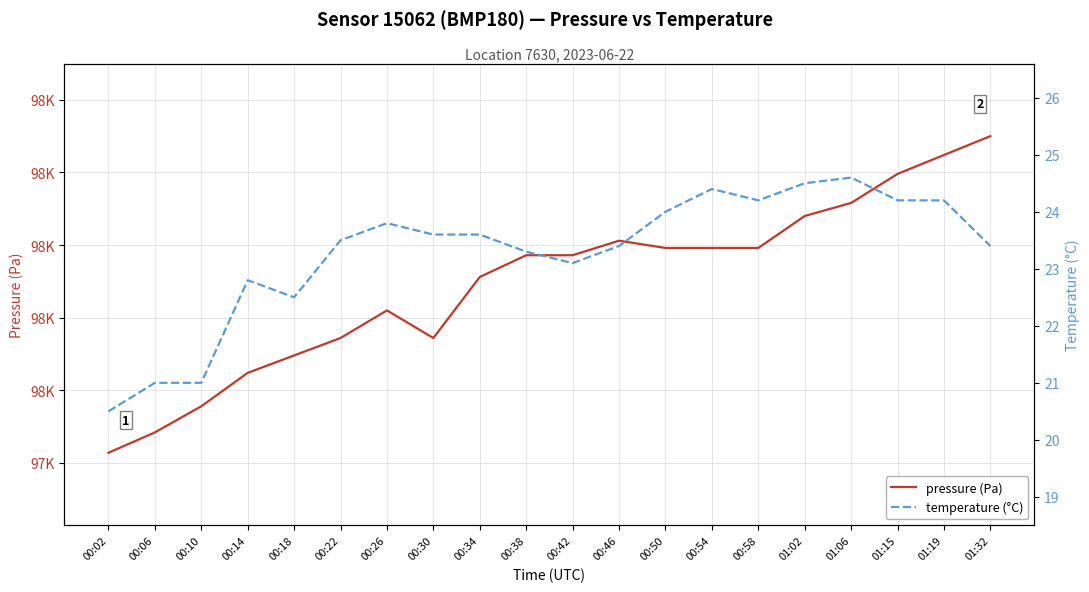

What is the total value across all series at 01:19?

98186.2